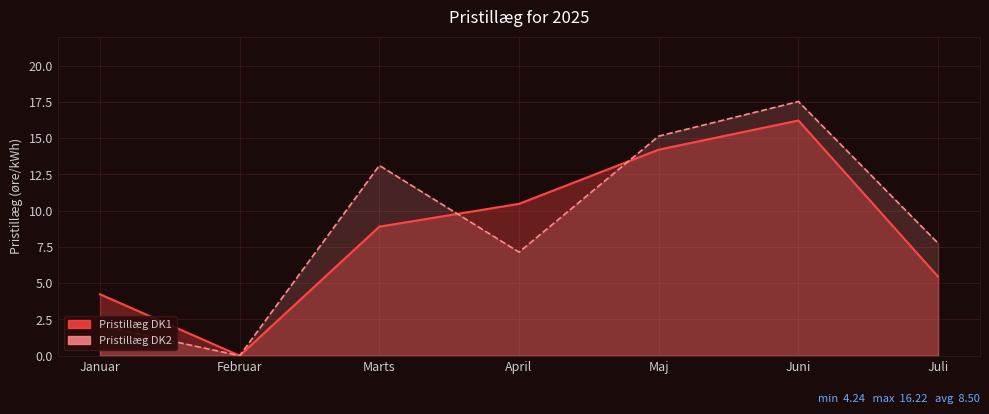

How many times do Pristillæg DK1 and Pristillæg DK2 cross each other?

2